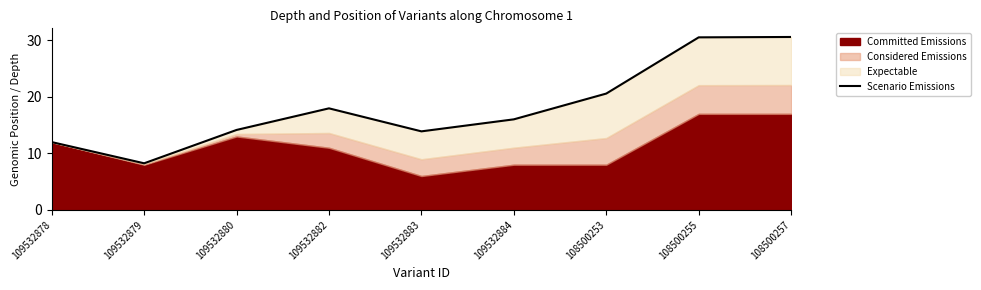

The value at 108500253 is 10.2. True or false?

False